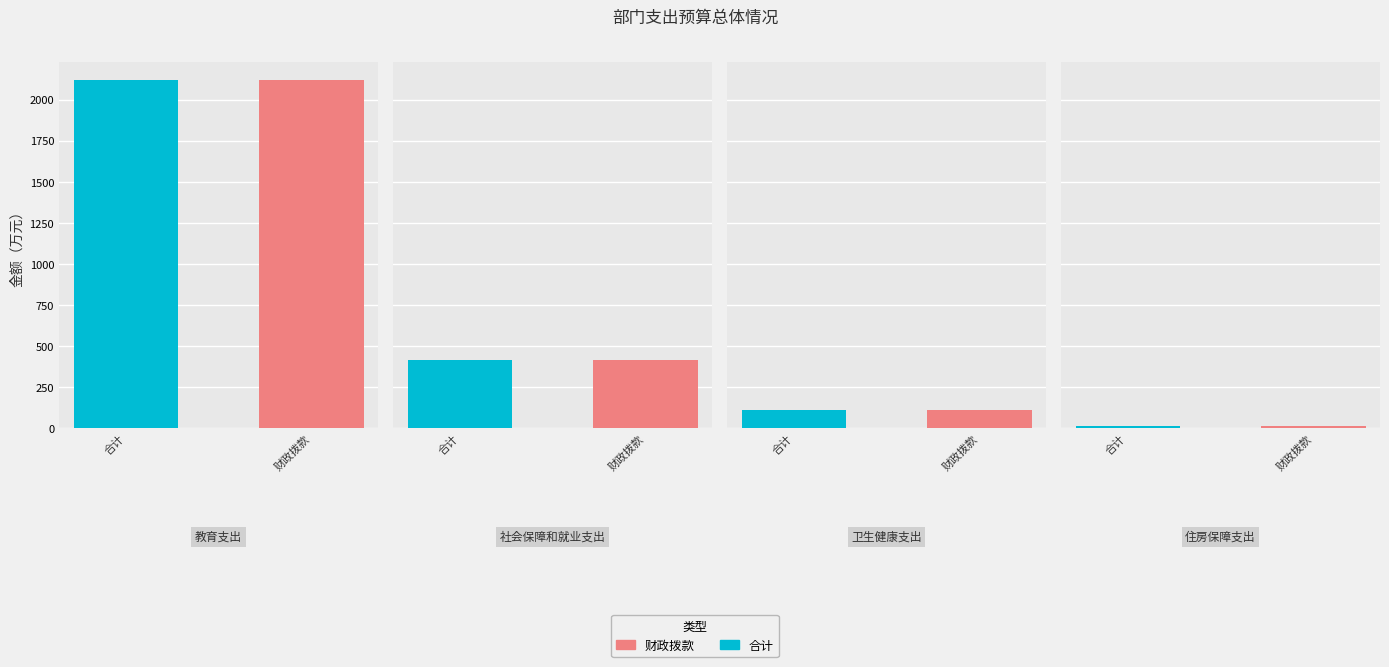

What is the value of the 合计 bar at the 2nd from the left?

411.6